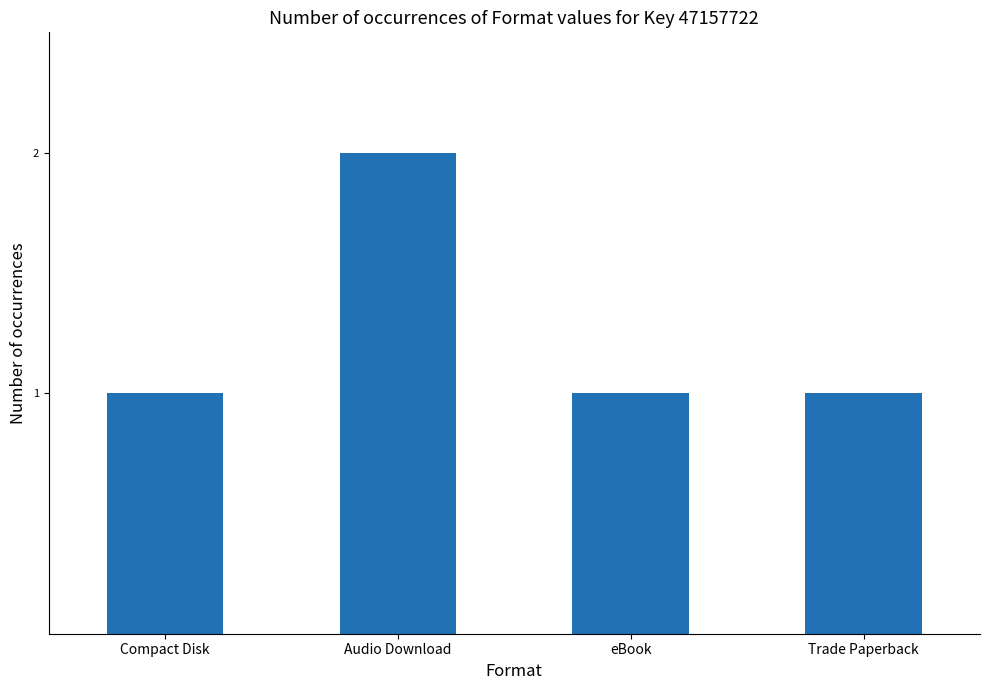

What is the value of the 3rd bar from the left?

1